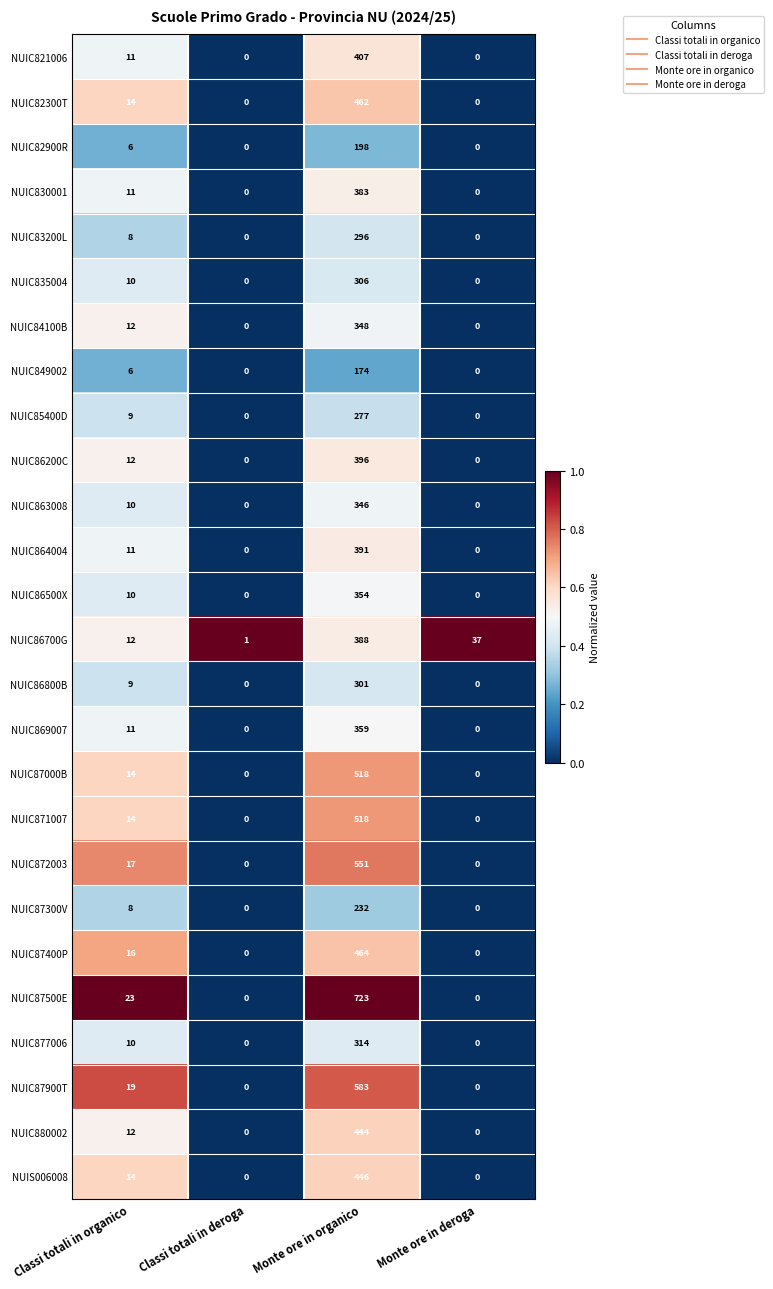

How many data points does each series have?

4